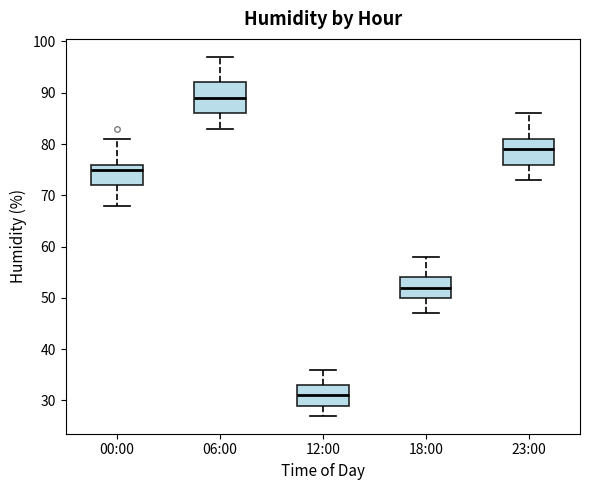

Which box's median line is the highest?

06:00